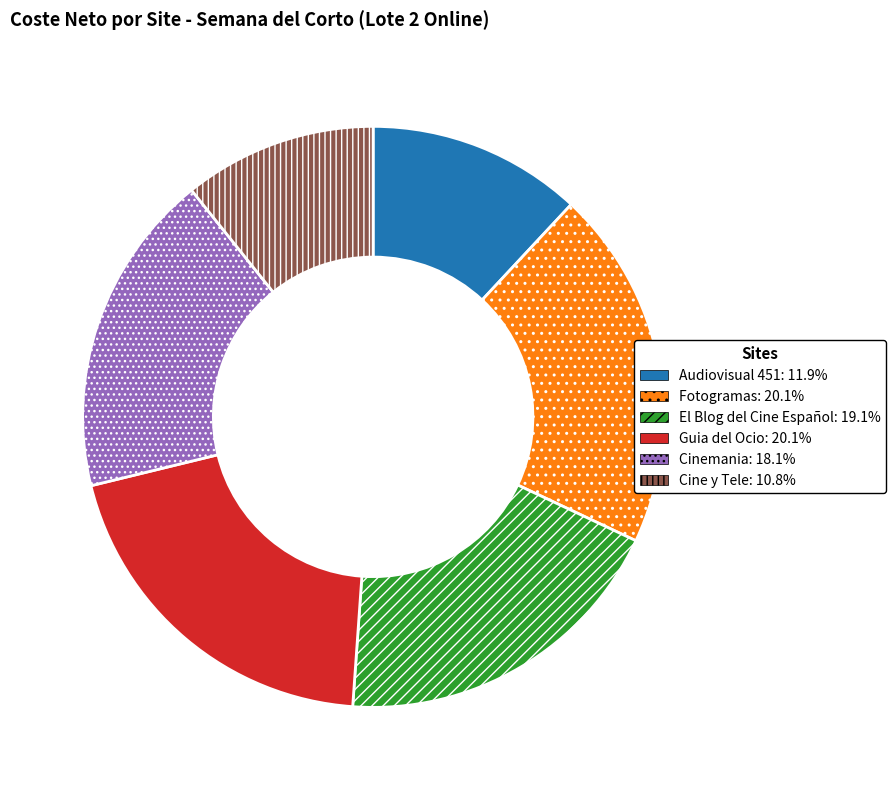

Combined, do Cine y Tele: 10.8% and Guia del Ocio: 20.1% account for over 50%?

No